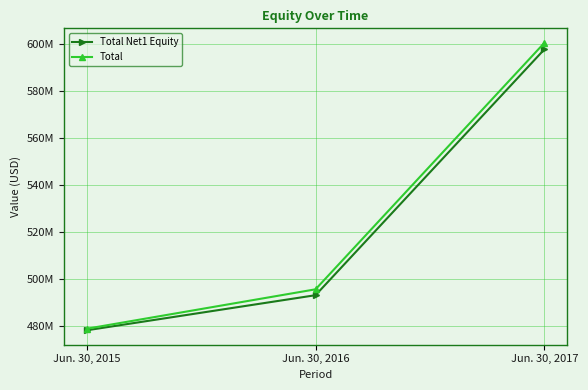

Is this an area chart (filled region under the line)?

No